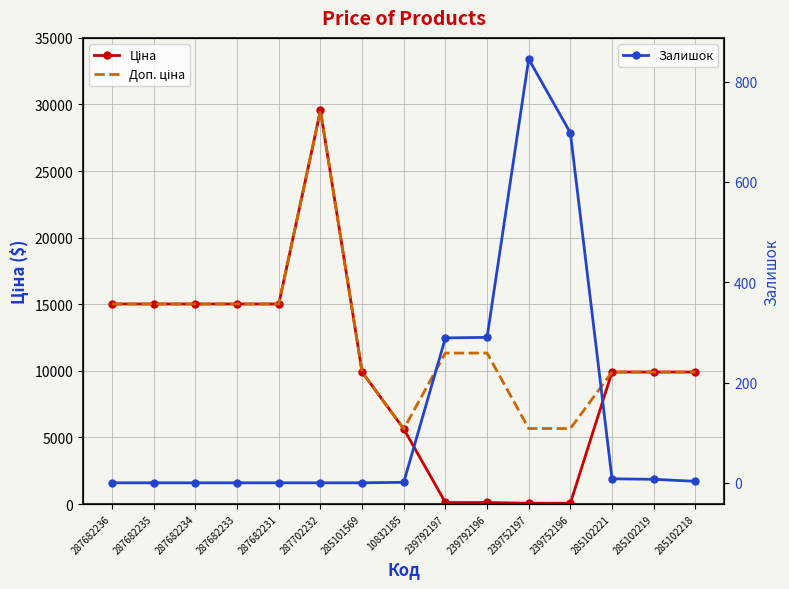

At which label is Ціна closest to 14802?

287682236